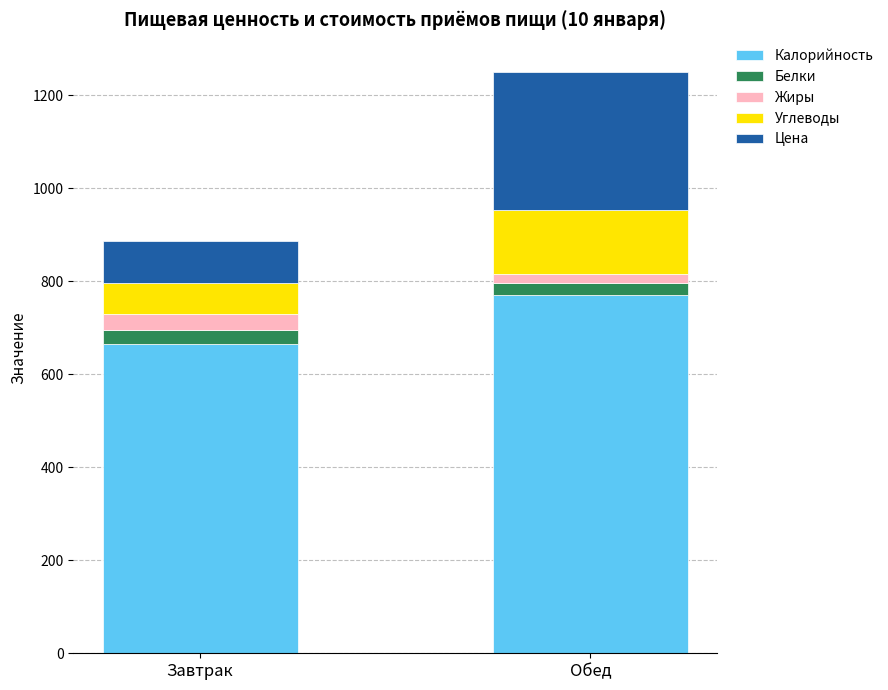

Which category has the highest value in the Калорийность series?

Обед